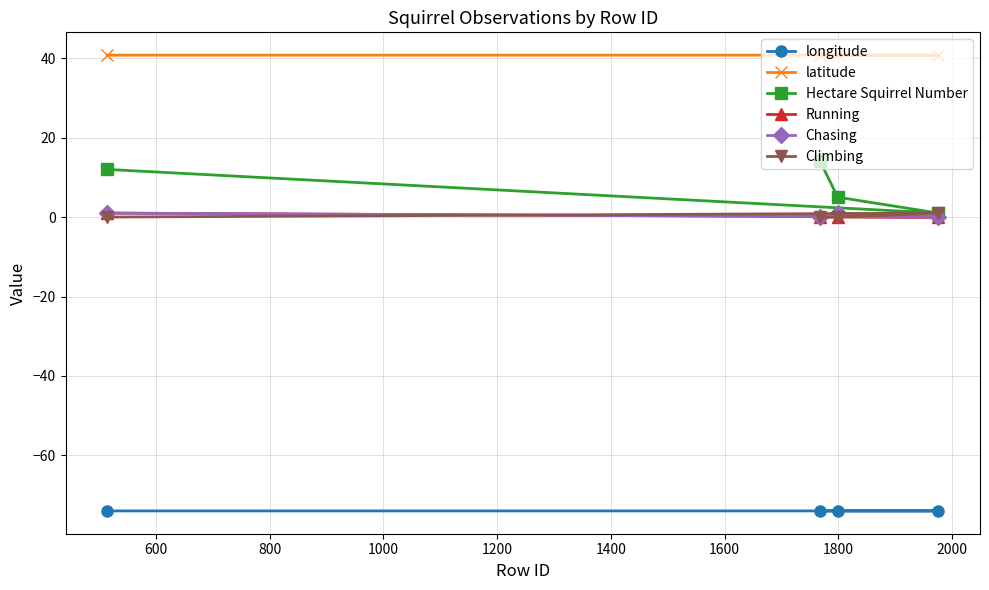

Reading left to right, transcribe all the data shown in this chart.

longitude: -74.0	-74.0	-74.0	-74.0
latitude: 40.8	40.8	40.8	40.8
Hectare Squirrel Number: 12.0	14.0	5.0	1.0
Running: 1.0	0.0	0.0	0.0
Chasing: 1.0	0.0	1.0	0.0
Climbing: 0.0	0.0	0.0	1.0